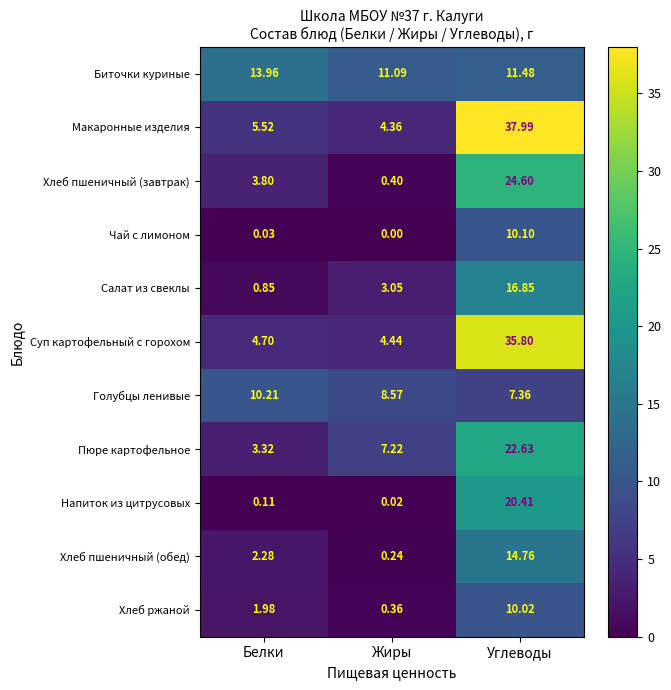

Where does the Салат из свеклы series first go above 3?

Жиры